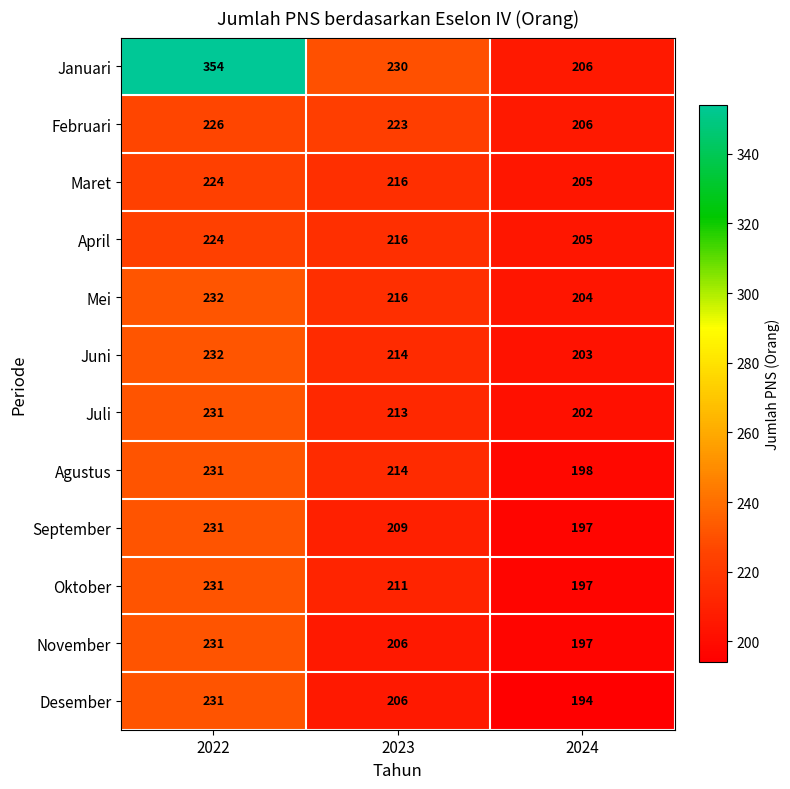

Read the Juni value at 2023.

214